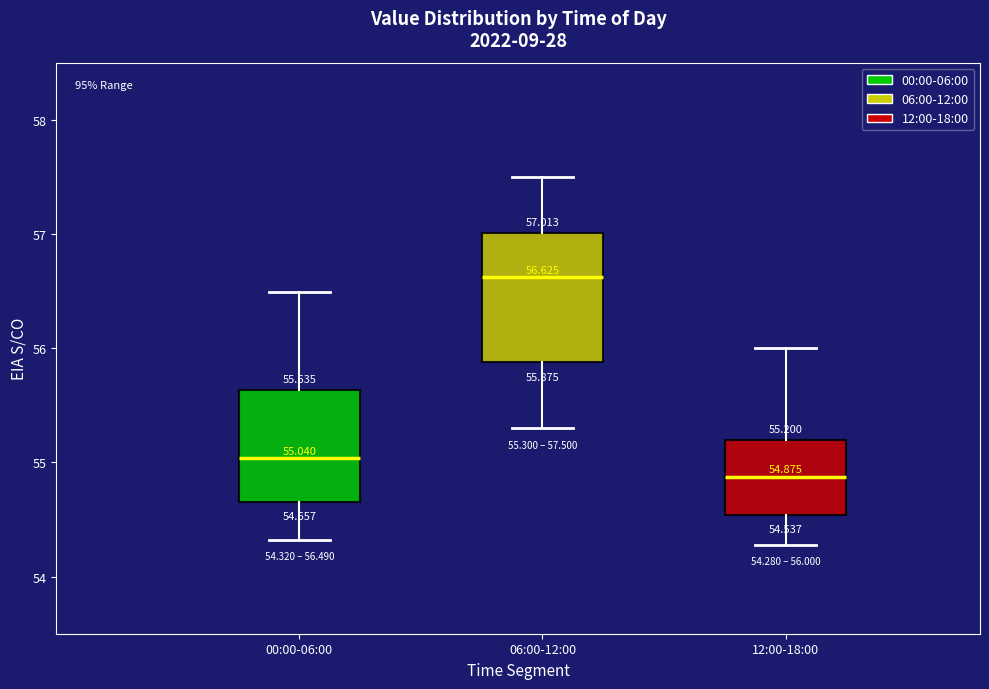

Which box has the highest median line?

06:00-12:00